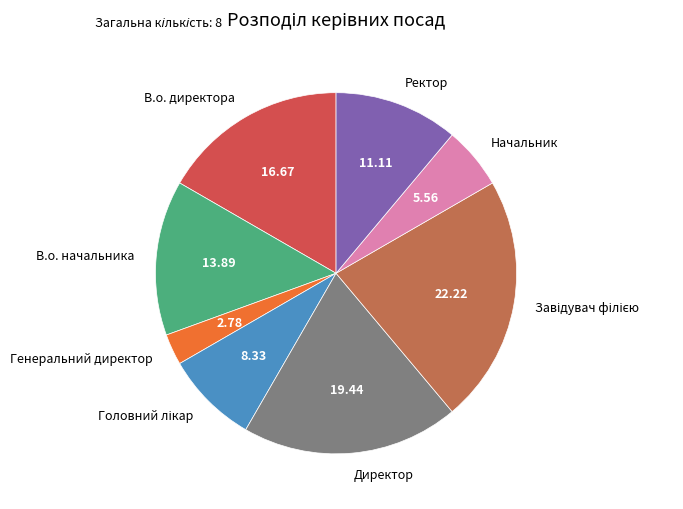

Which slice is the smallest?

Генеральний директор